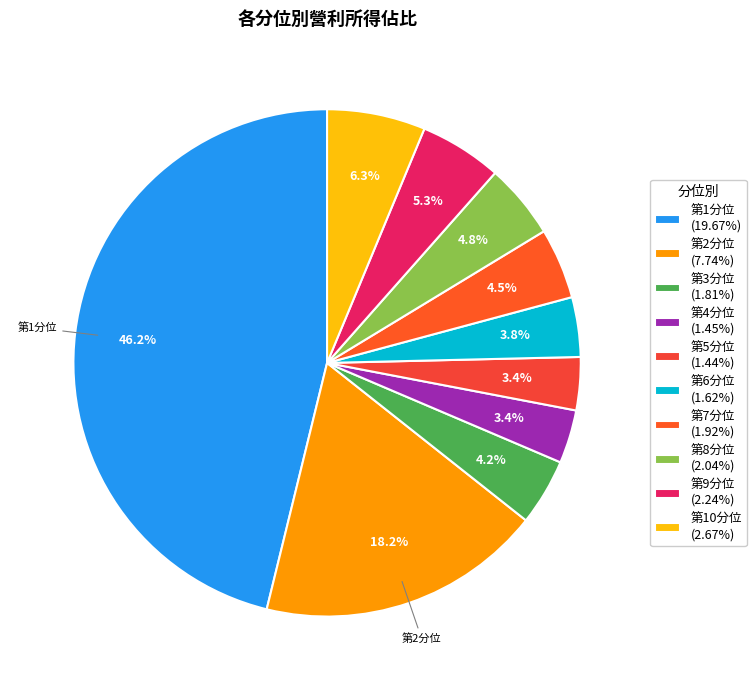

To the nearest percent, what is the combined percentage of 第1分位 and 第7分位?

51%